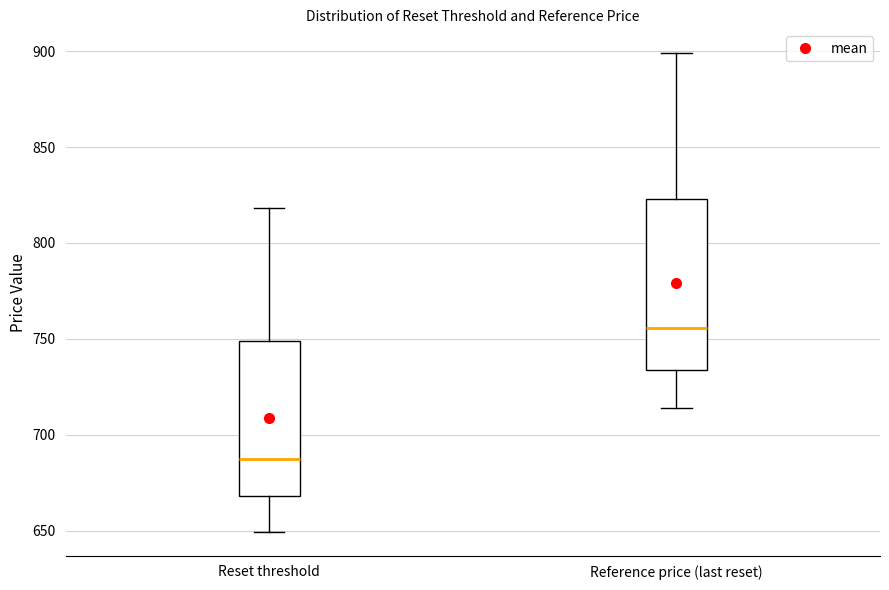

Reading left to right, read every box against the y-axis: the position of its median line, the range the box covers, and the ends of its whiskers. The values are not printed on the chart, so give them approximately, as read against the axis.

Reset threshold: median 690, box 670 to 750, whiskers 650 to 820
Reference price (last reset): median 755, box 735 to 825, whiskers 715 to 900